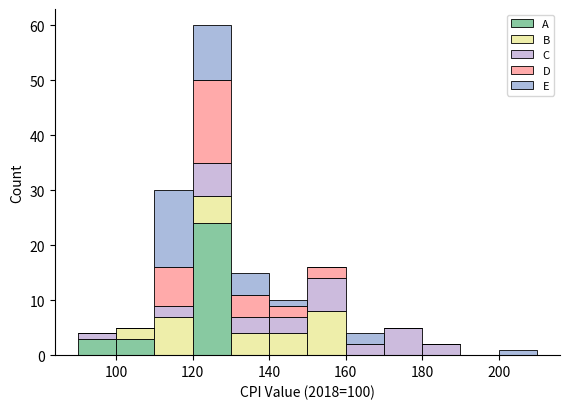

What is the total height of the stacked bar covering 120 to 130 on the x-axis? The values are not printed on the chart, so give them approximately, as read against the axis.

60